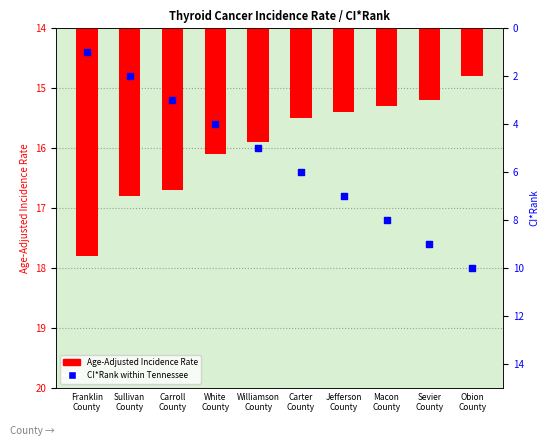

Which series has the largest Y range (max minus min)?

CI*Rank